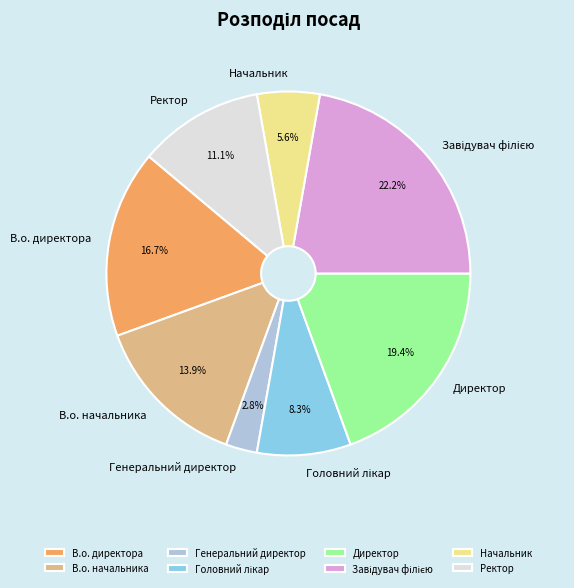

What percentage is NOT represented by В.о. директора?

83.3%